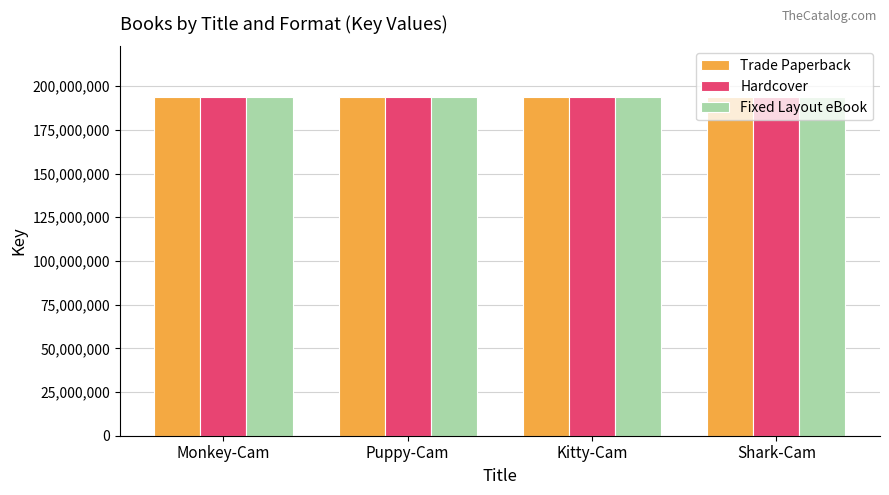

What is the difference between the second highest and second lowest values in the Hardcover series?

1029